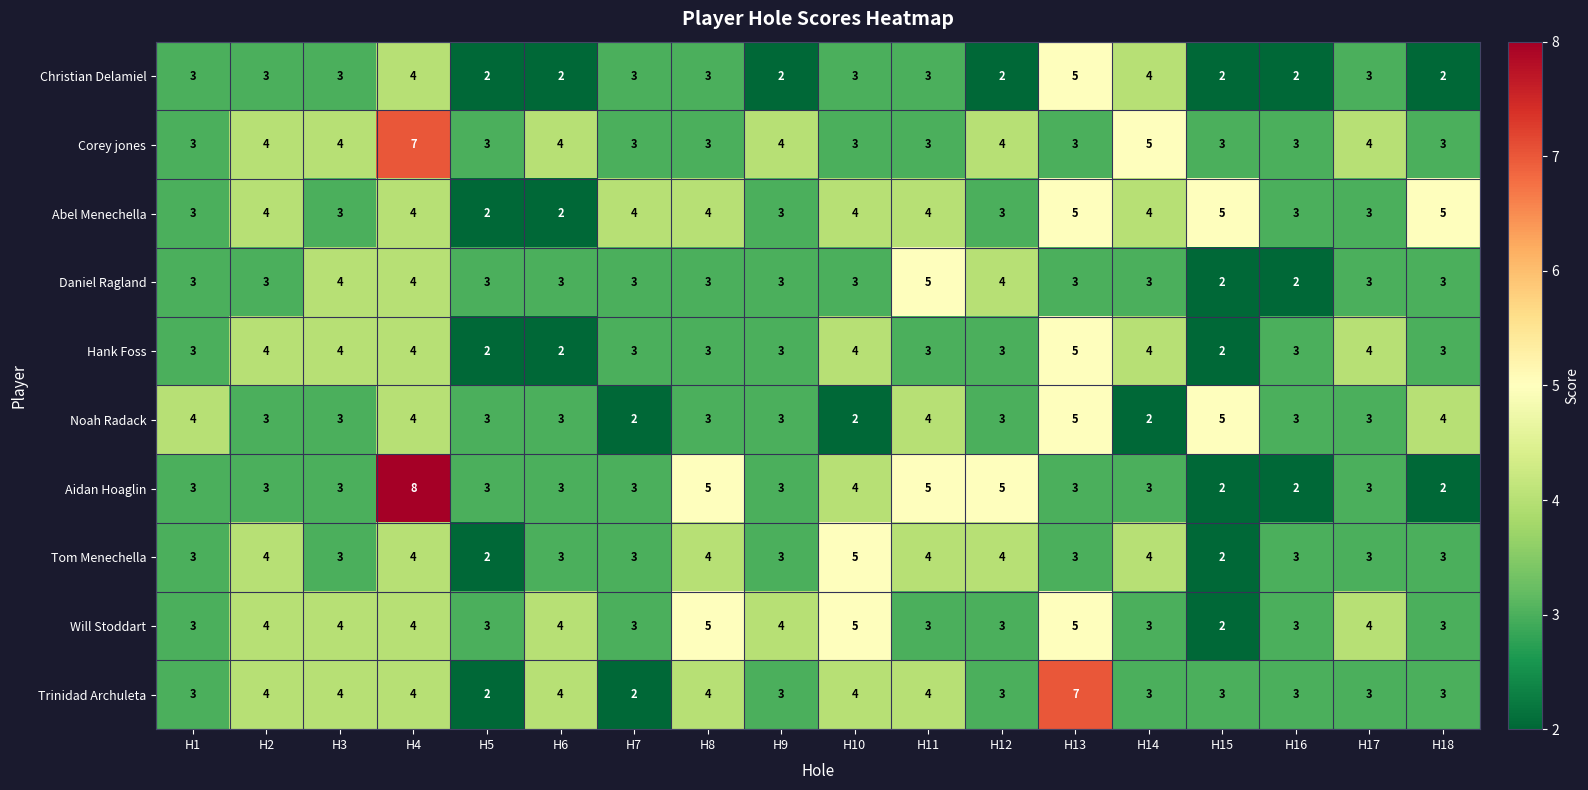

At which category is the sum across all series the highest?

H4